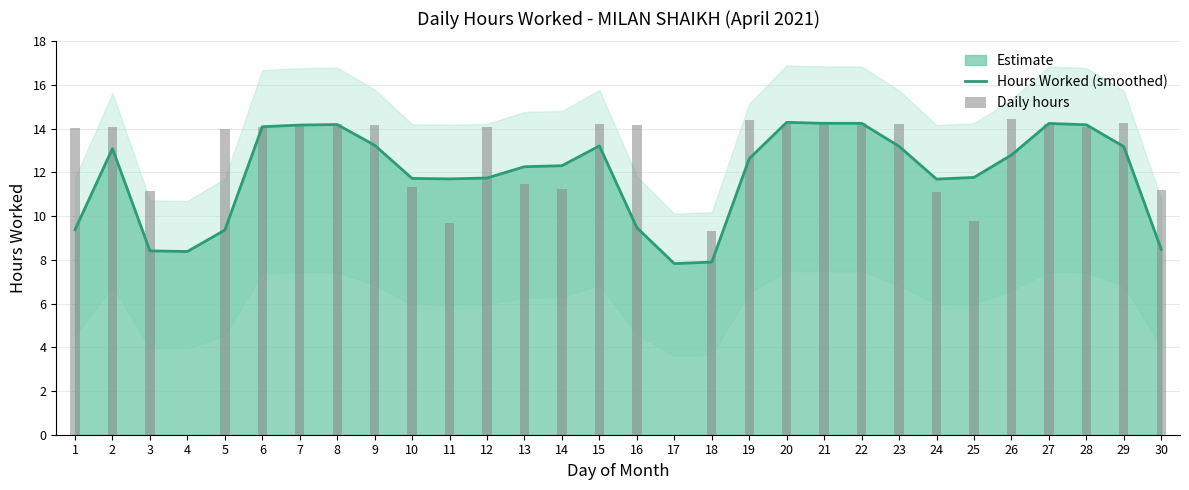

Read the Daily hours value at 20.

14.2